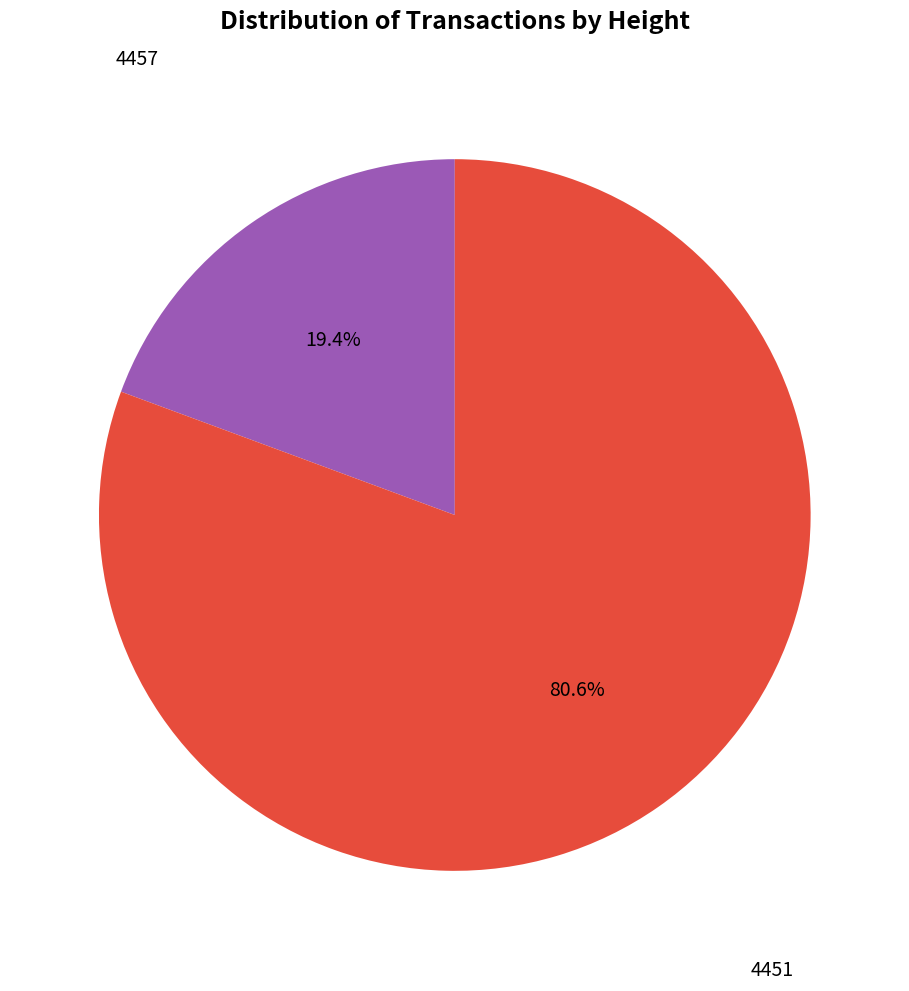

Is there any slice that represents more than half of the pie?

Yes